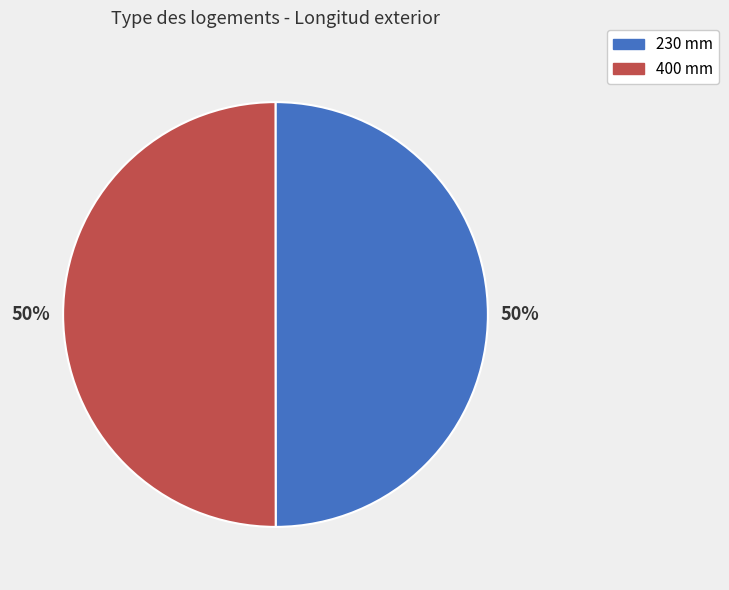

Combined, do 230 mm and 400 mm account for over 50%?

Yes